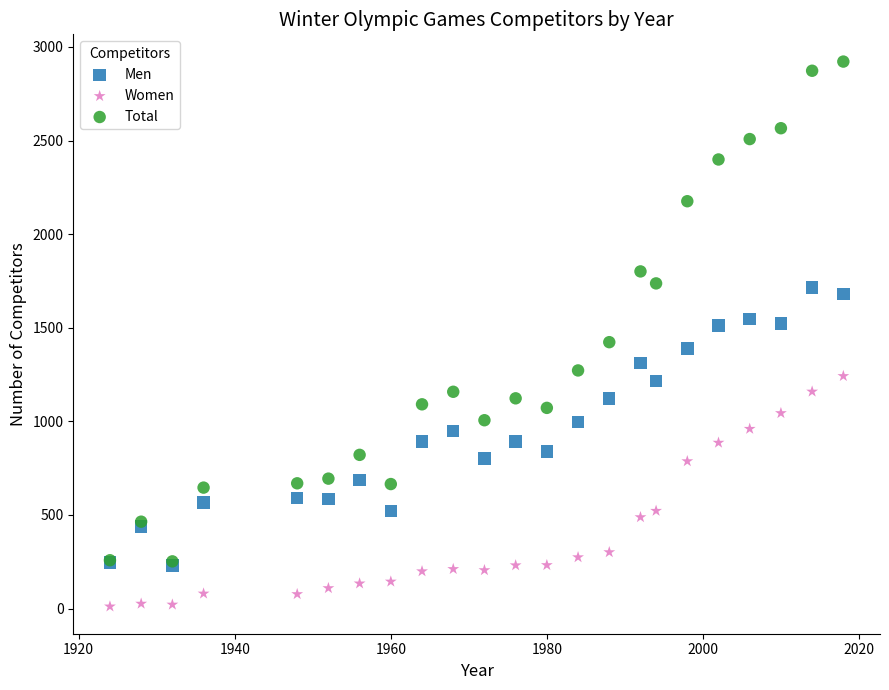

Which series contains the highest Y value?

Total